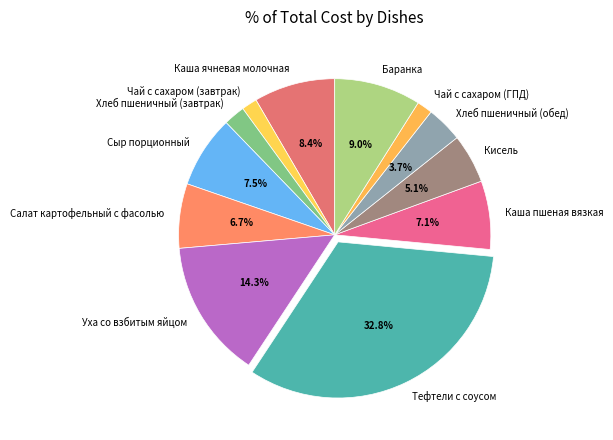

How many slices are in this pie chart?

12